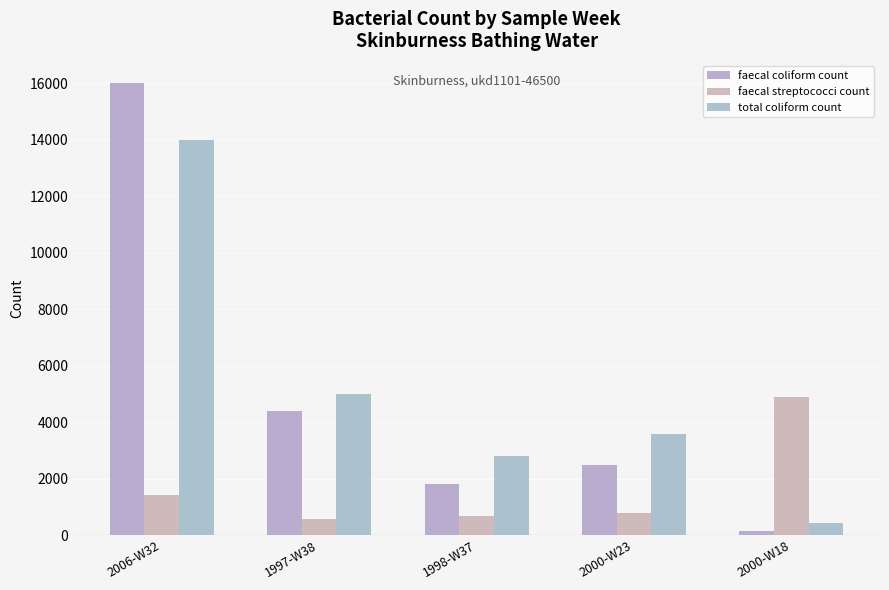

What is the difference between the maximum and minimum values in the faecal streptococci count series?

4340